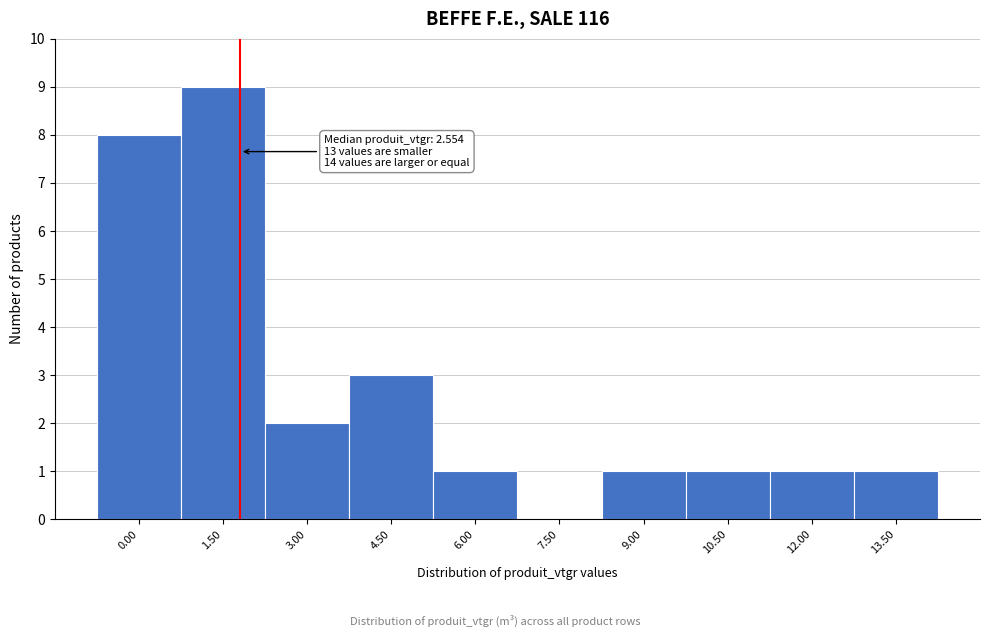

Reading left to right, transcribe all the data shown in this chart.

0.00=8	1.50=9	3.00=2	4.50=3	6.00=1	7.50=0	9.00=1	10.50=1	12.00=1	13.50=1